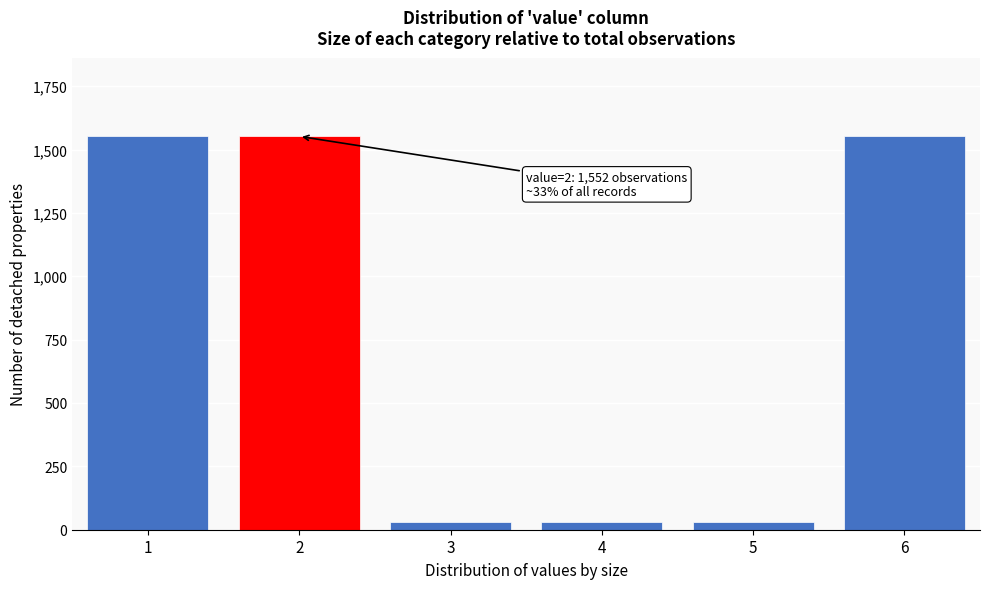

Reading left to right, list all the values displayed in this chart.

1552	1552	30	30	30	1552